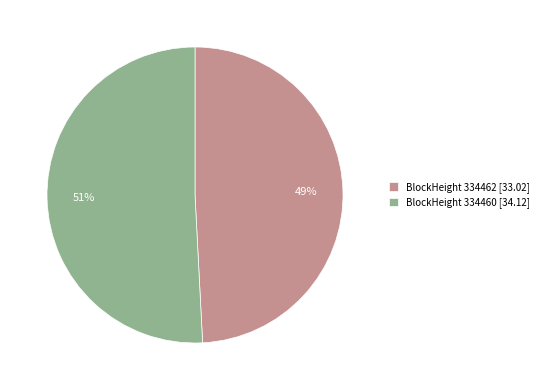

Count the number of slices in the pie.

2